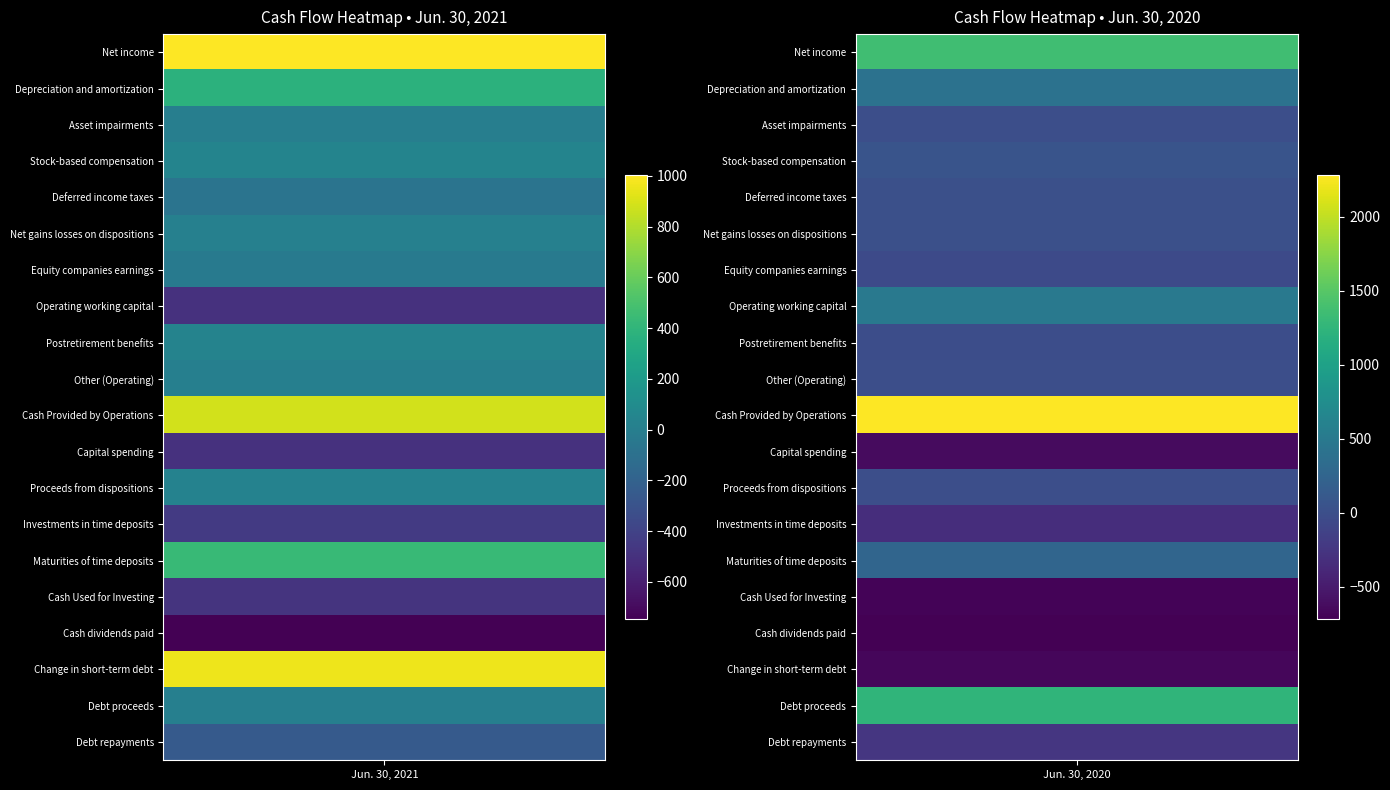

Where is Maturities of time deposits nearest to the value 343?

1